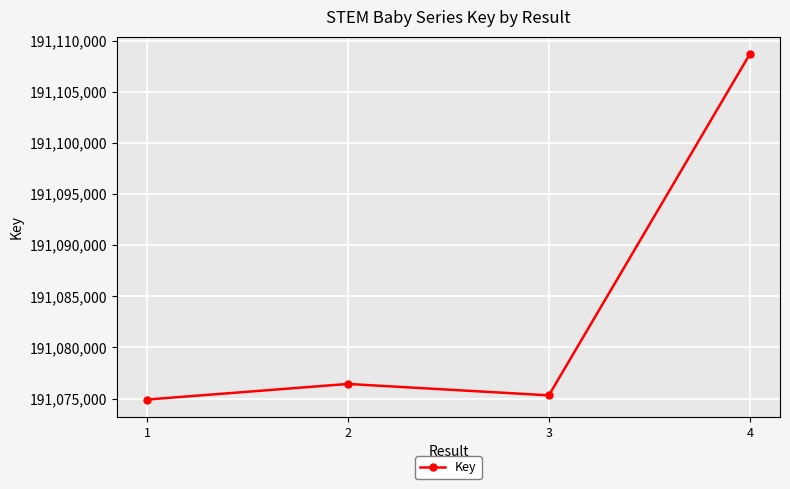

List the labels in order of value, largest first.

4, 2, 3, 1